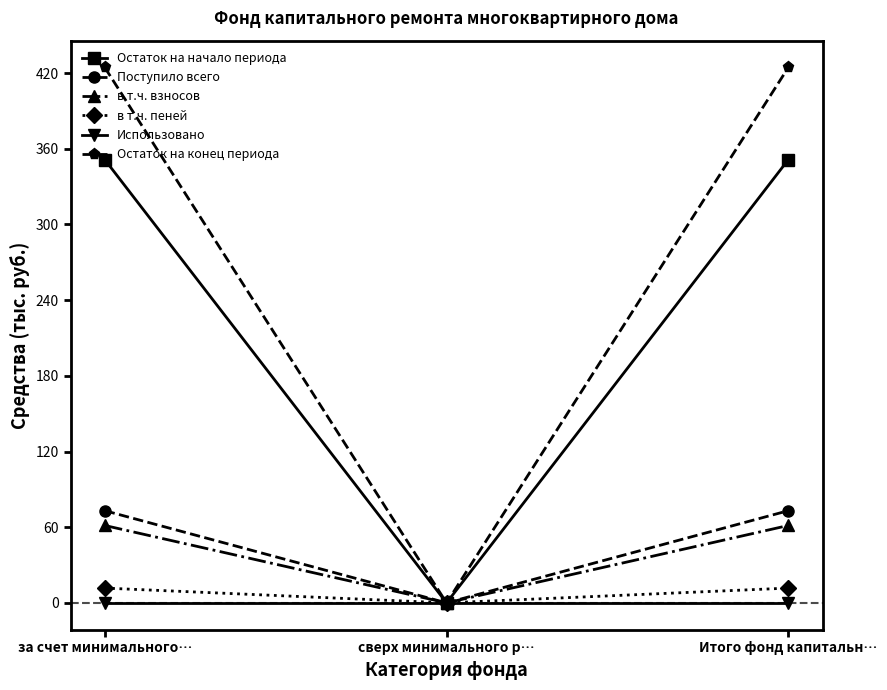

How many lines are shown in the chart?

6